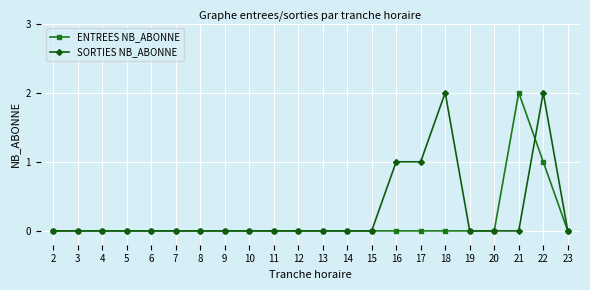

True or false: ENTREES NB_ABONNE and SORTIES NB_ABONNE intersect in this chart.

True